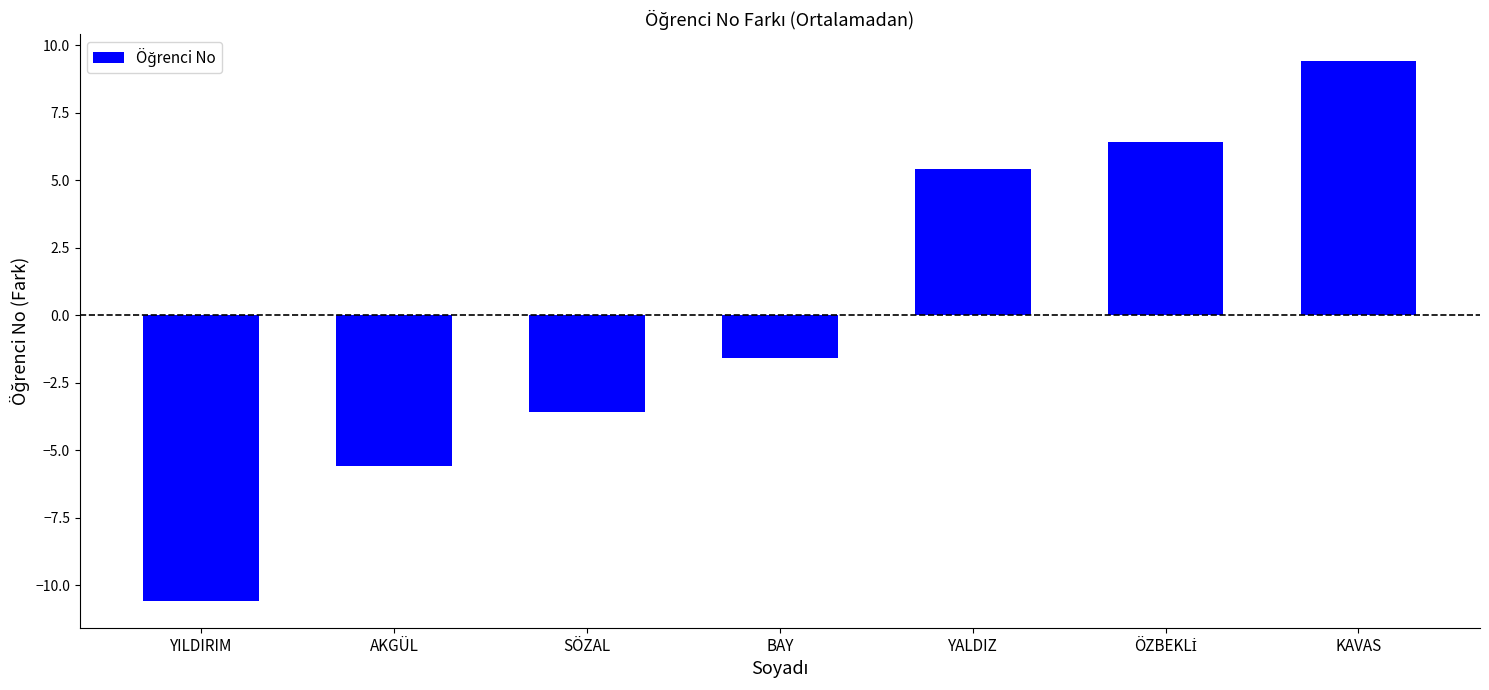

What is the change in value from AKGÜL to KAVAS?

+15.0